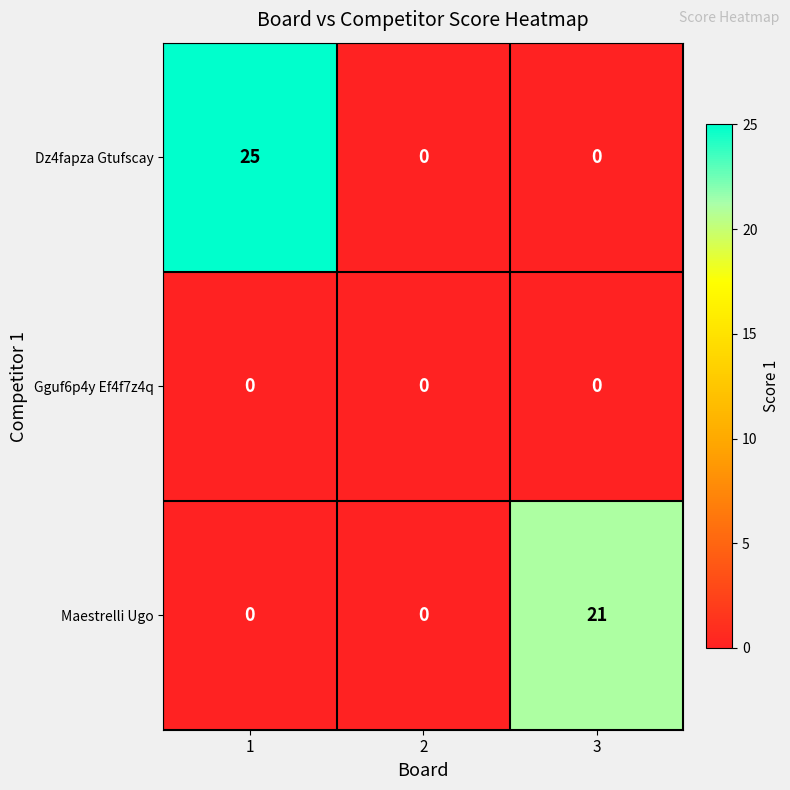

Which series has the largest total across all categories?

Dz4fapza Gtufscay